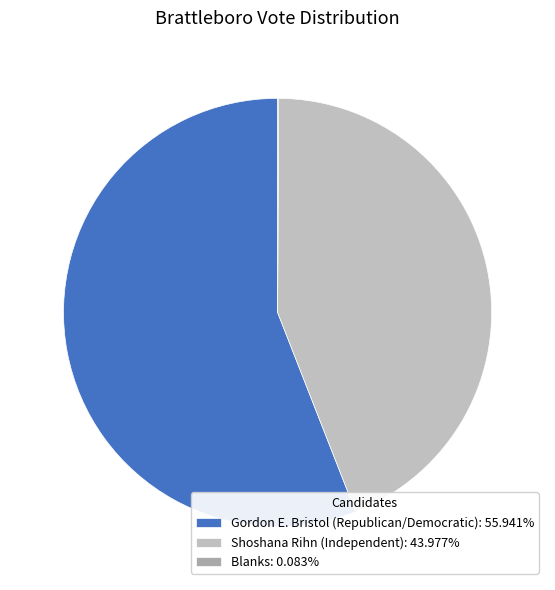

What is the majority slice?

Gordon E. Bristol (Republican/Democratic)